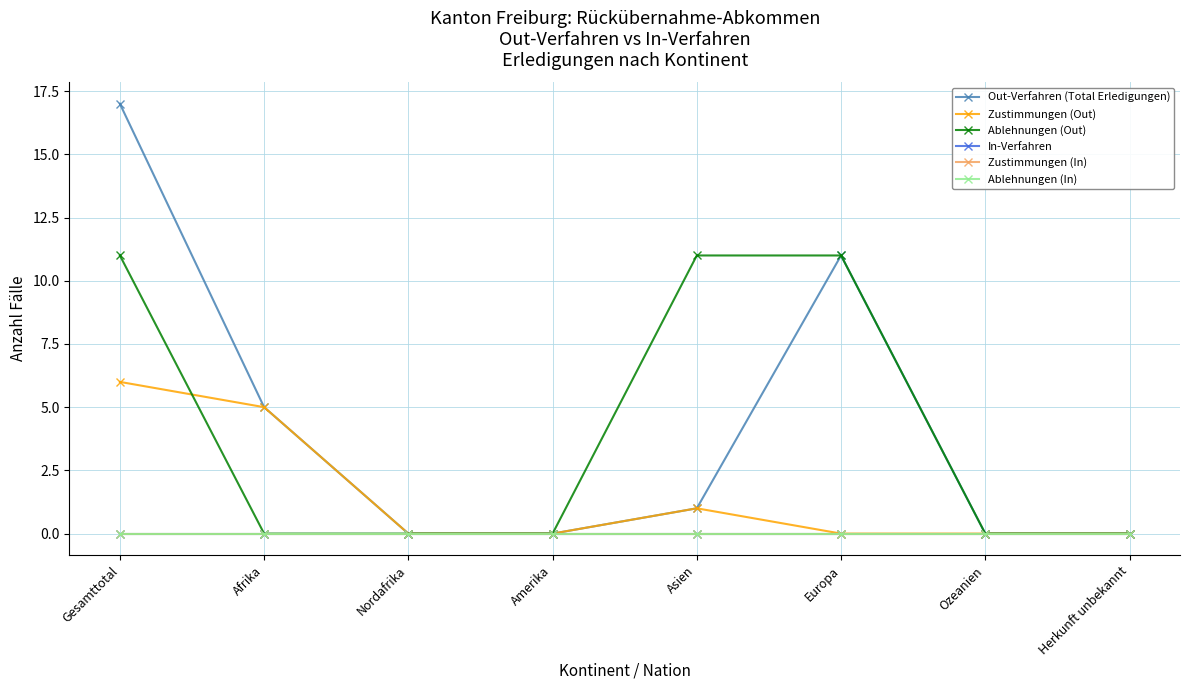

True or false: Zustimmungen (Out) and In-Verfahren cross at least once.

False